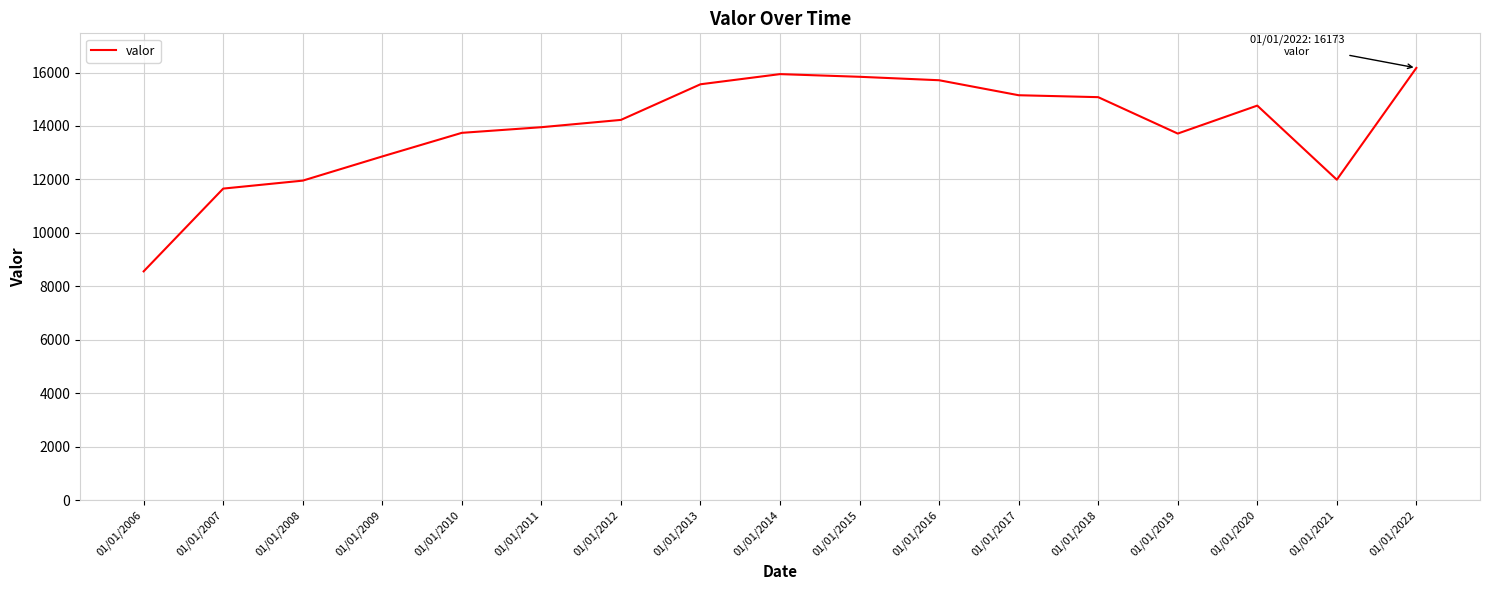

Which has a higher value, 01/01/2022 or 01/01/2007?

01/01/2022